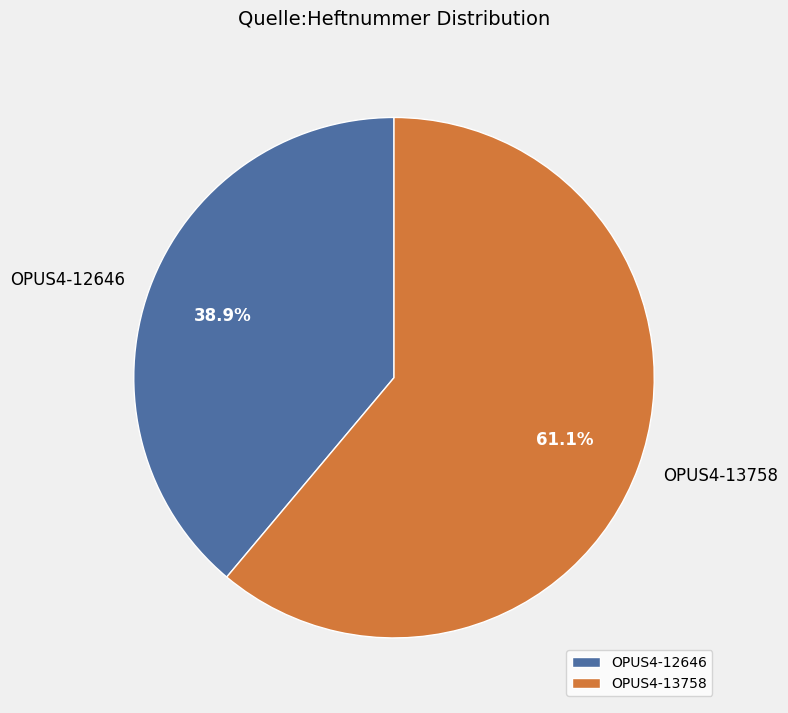

To the nearest percent, what is the difference between the OPUS4-12646 and OPUS4-13758 slice percentages?

22%